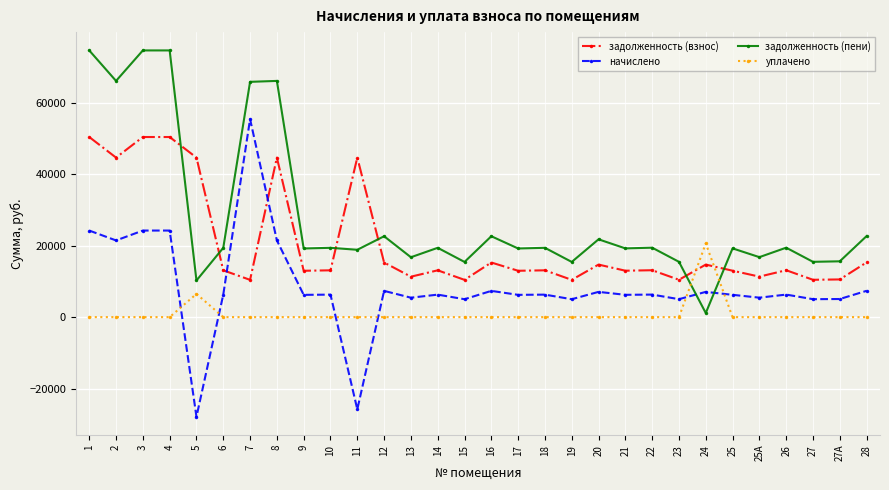

What is the total value across all series at 20?

43512.8